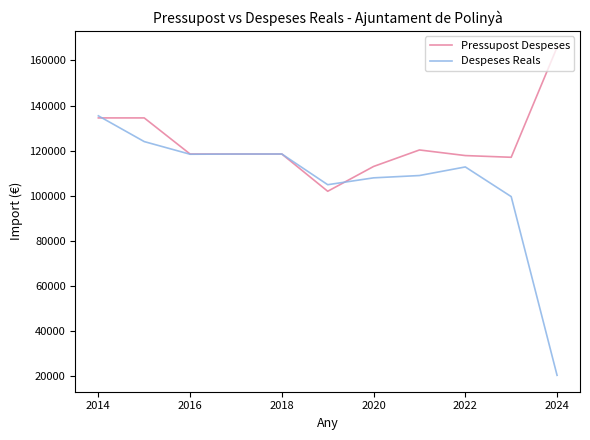

Which series has the largest total across all categories?

Pressupost Despeses